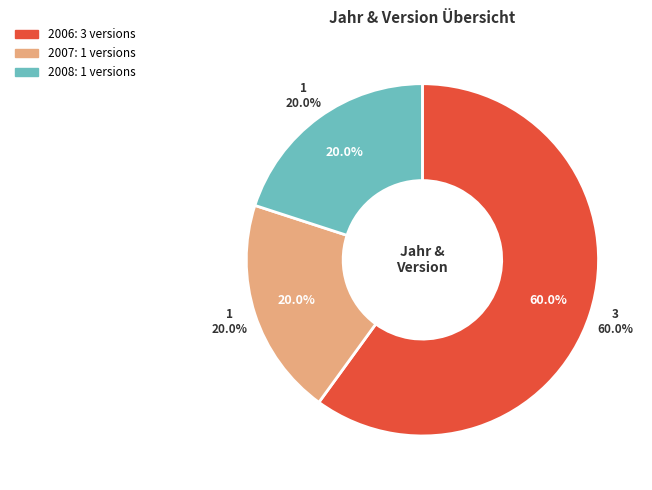

Approximately how many times larger is the value at 2006 compared to 2008?

3.0